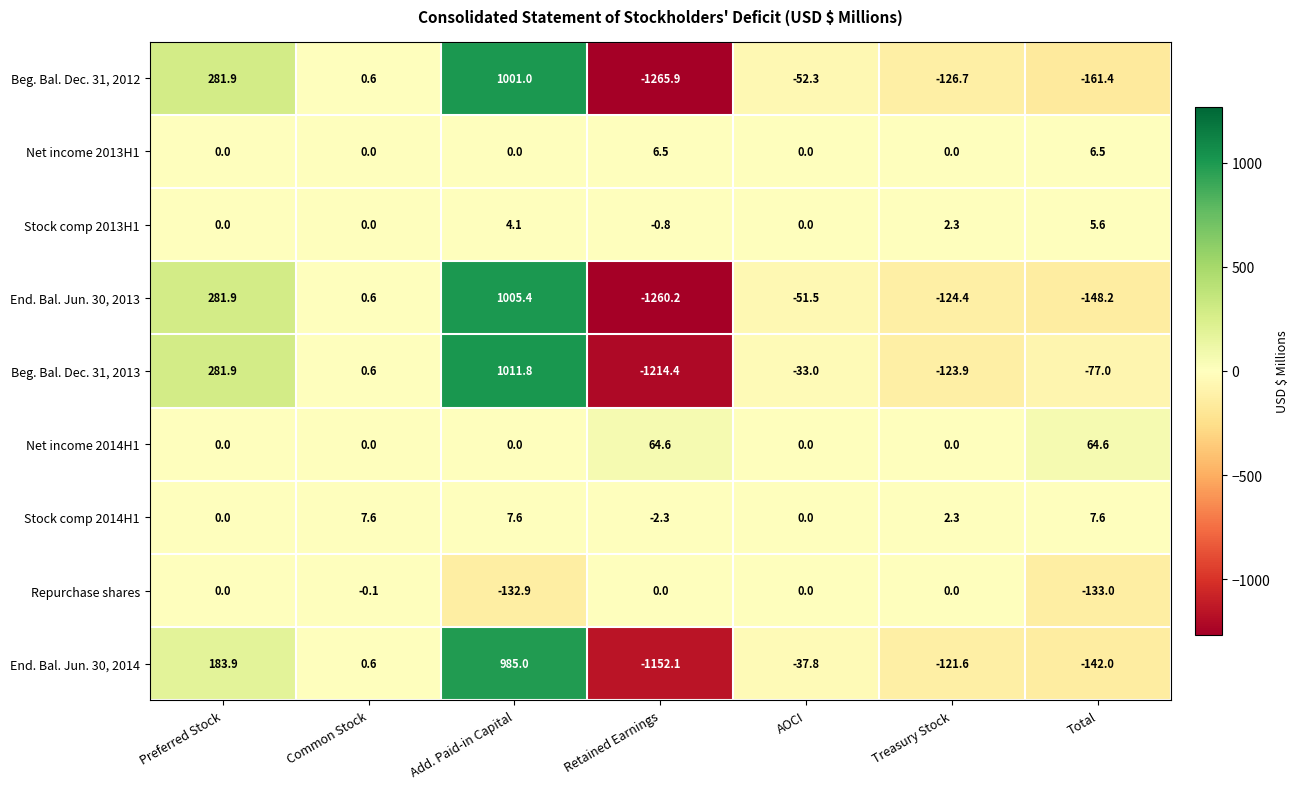

At which category is the sum across all series the highest?

Add. Paid-in Capital